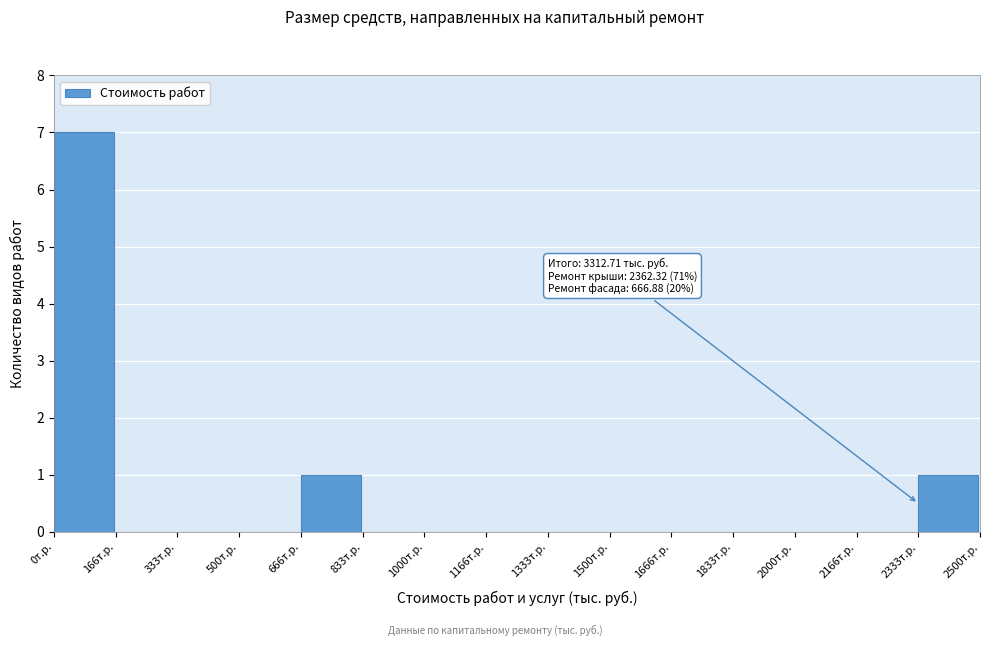

Over which range of the x-axis is the bar tallest?

0 to 160